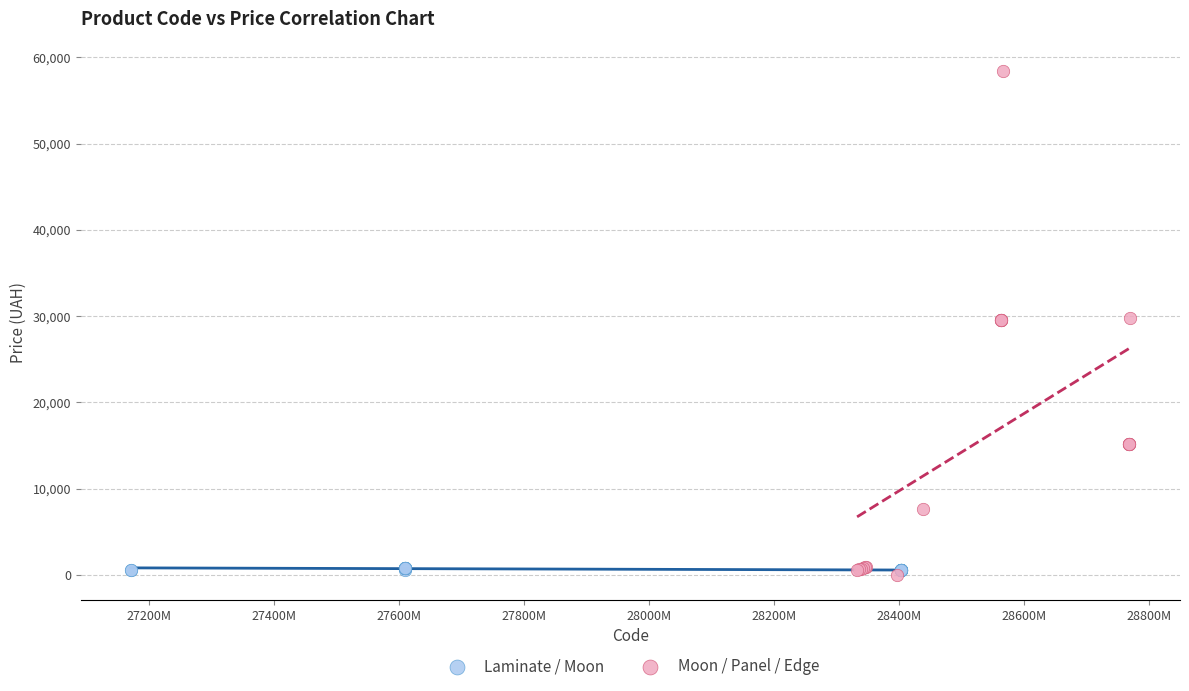

Which series has the widest spread of Y values?

Moon / Panel / Edge